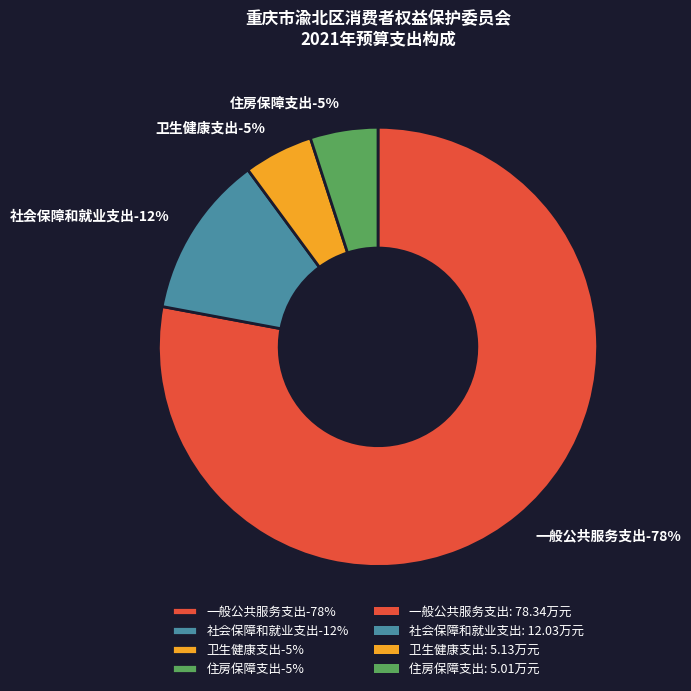

To the nearest percent, what portion does 卫生健康支出 represent?

5%